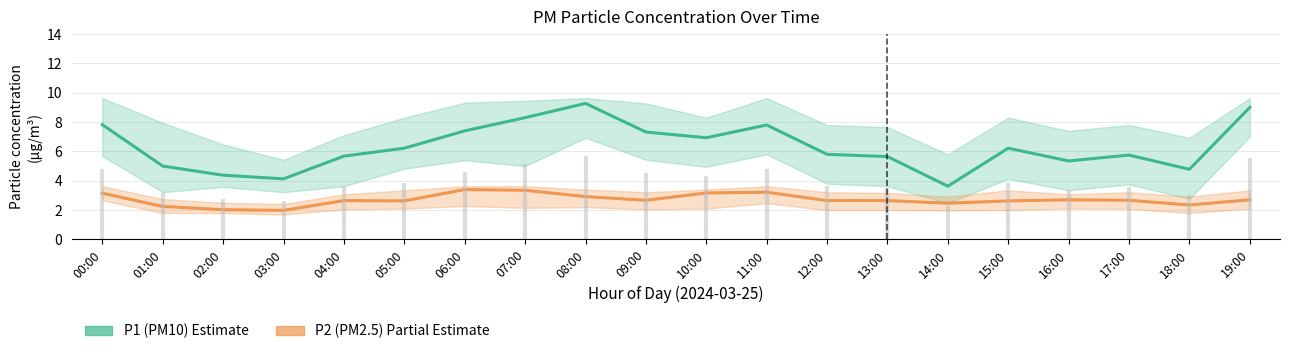

True or false: P1 (PM10) and P2 (PM2.5) intersect in this chart.

False